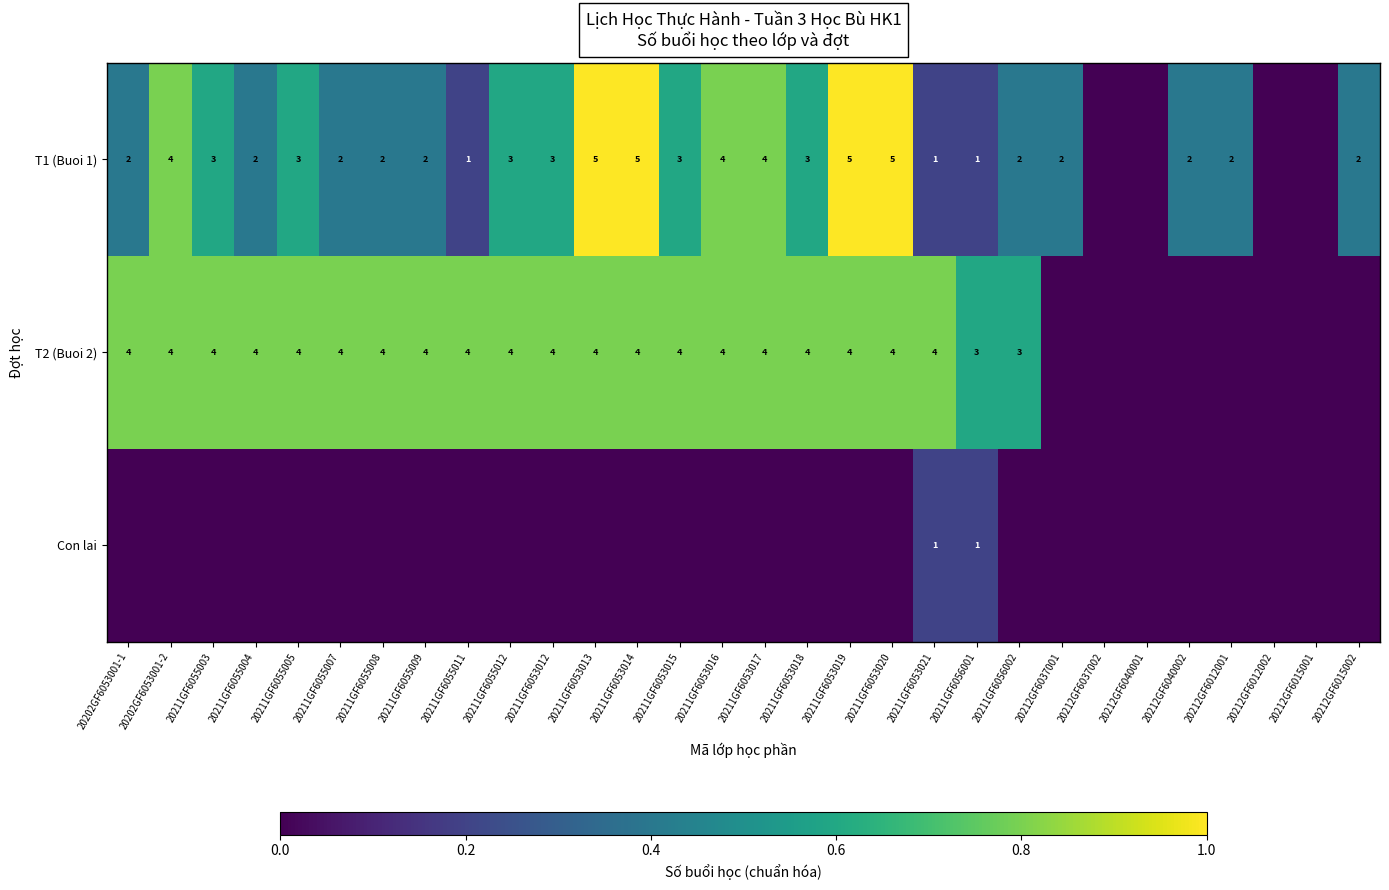

What is the sum of the T2 (Buoi 2) values at 20211GF6055007 and 20211GF6056002?

7